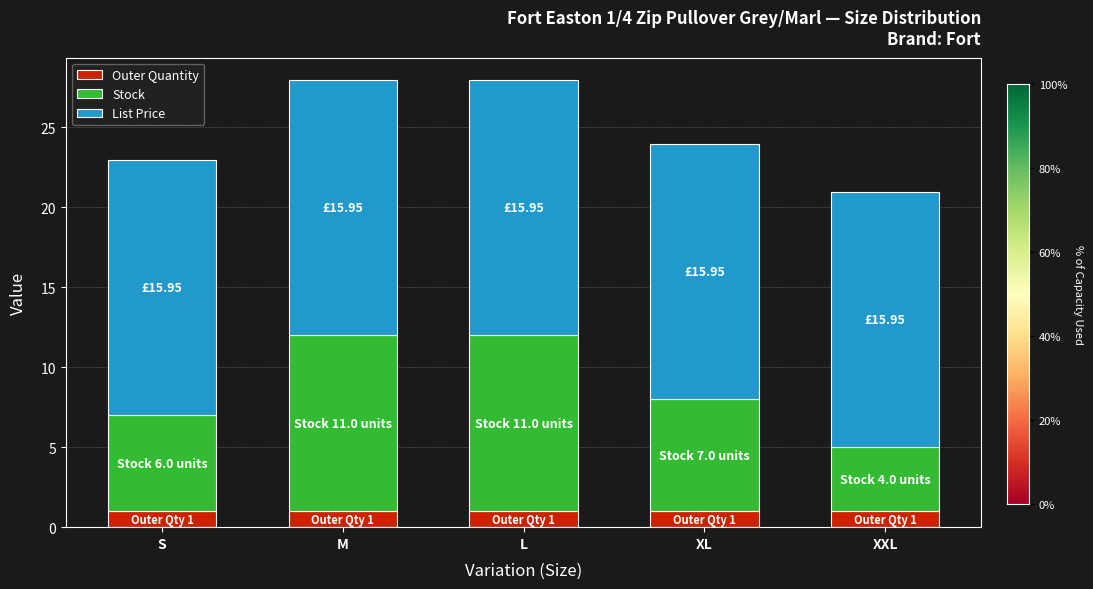

What is the sum of the Outer Quantity values at XL and L?

2.0